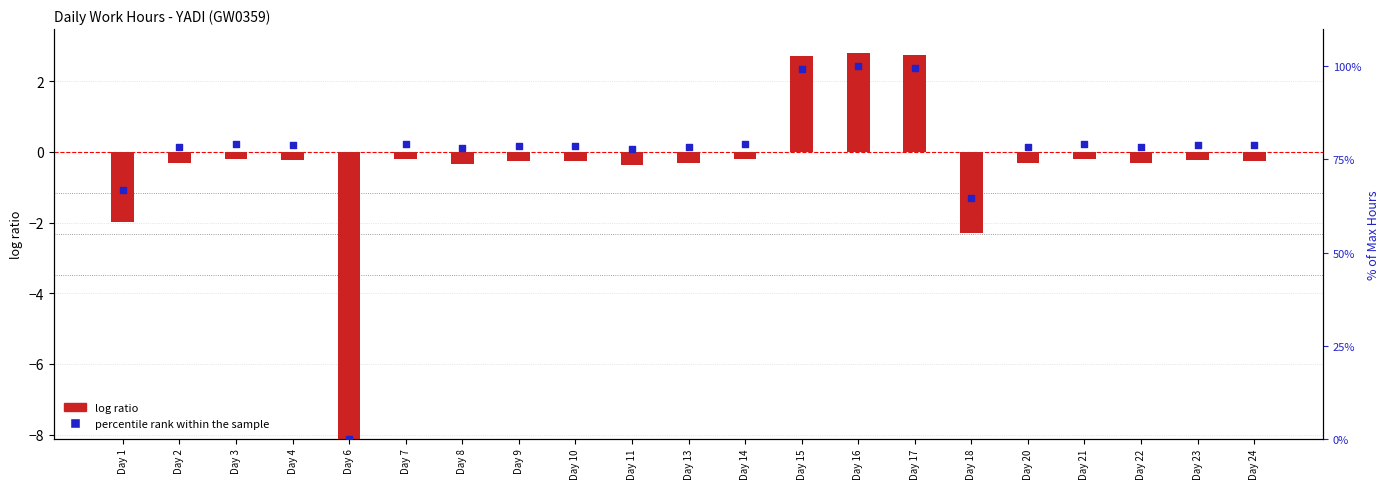

What are all the series names shown in the legend?

log ratio, percentile rank within the sample